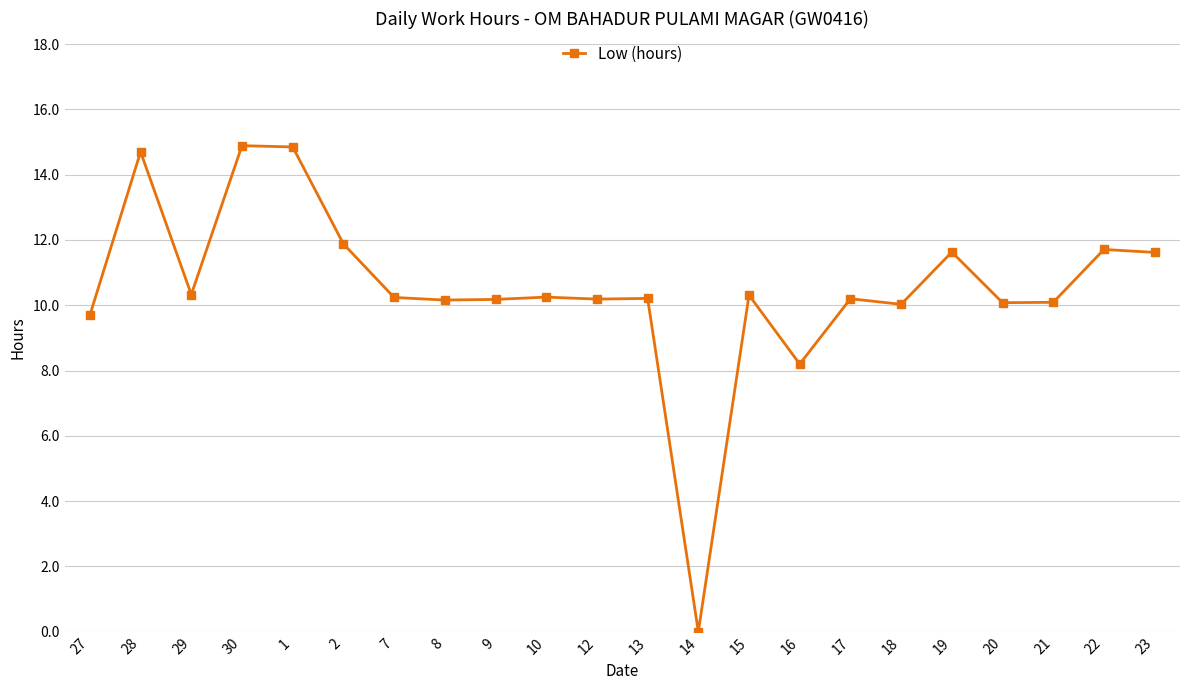

The chart shows a value of 2.8 at 22. True or false?

False